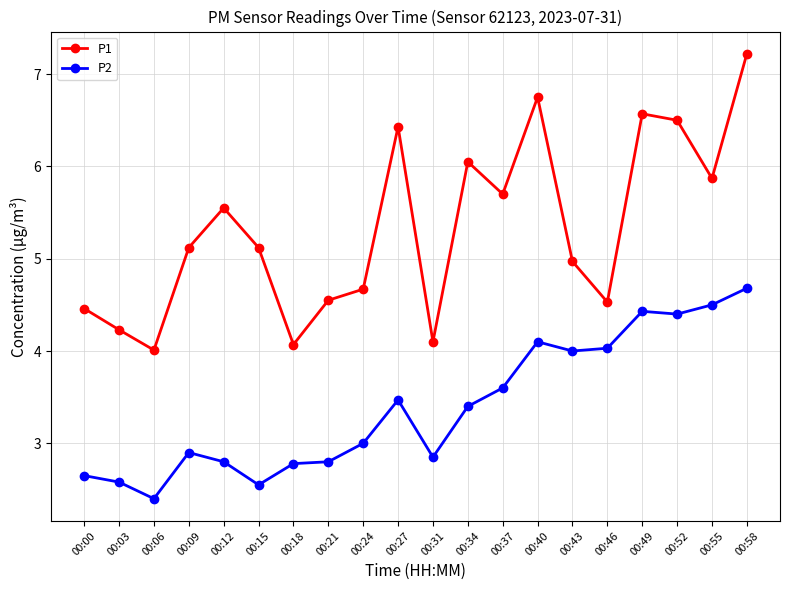

At which label does P2 reach its minimum?

00:06